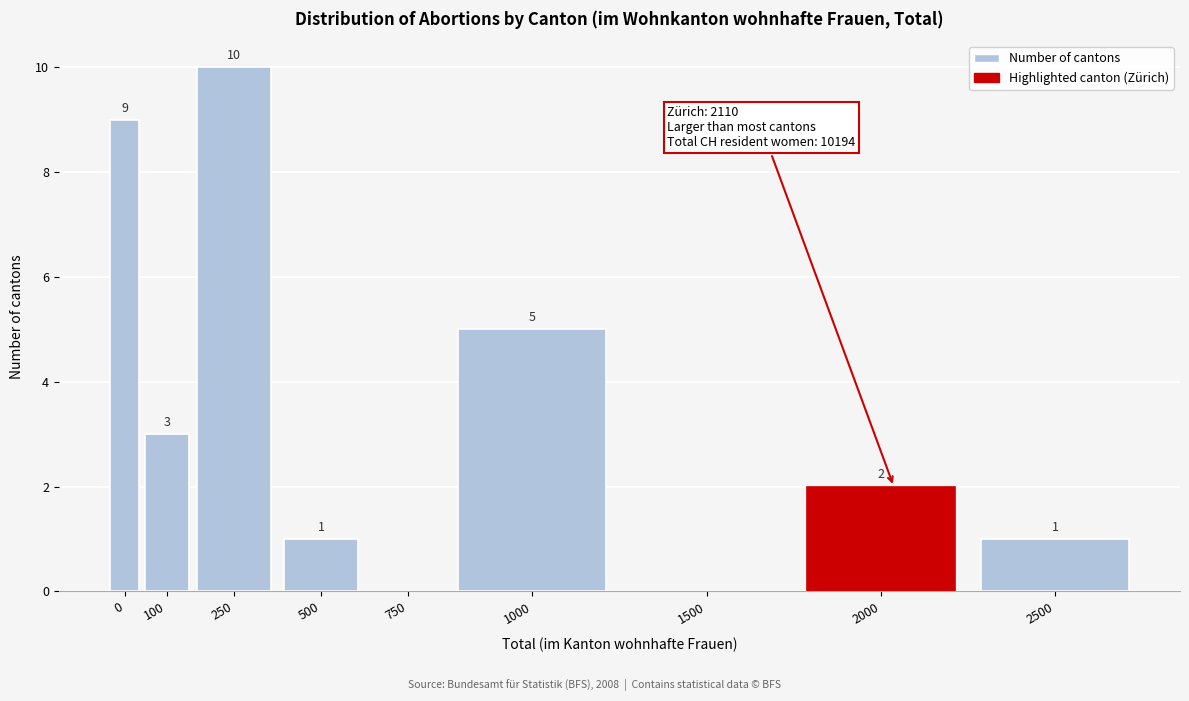

Reading left to right, list all the values displayed in this chart.

0=9	100=3	250=10	500=1	750=0	1000=5	1500=0	2000=2	2500=1